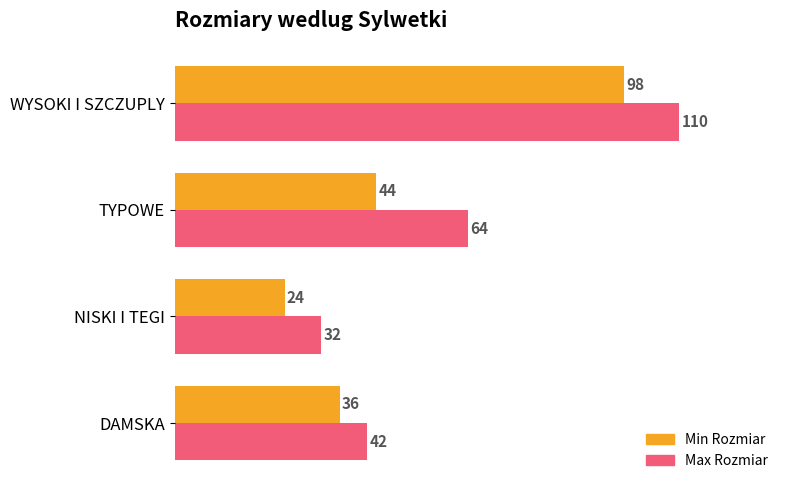

Count the number of categories in the chart.

4